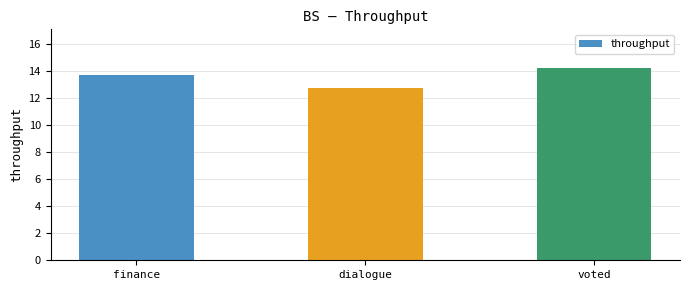

What is the sum of all values?

40.7